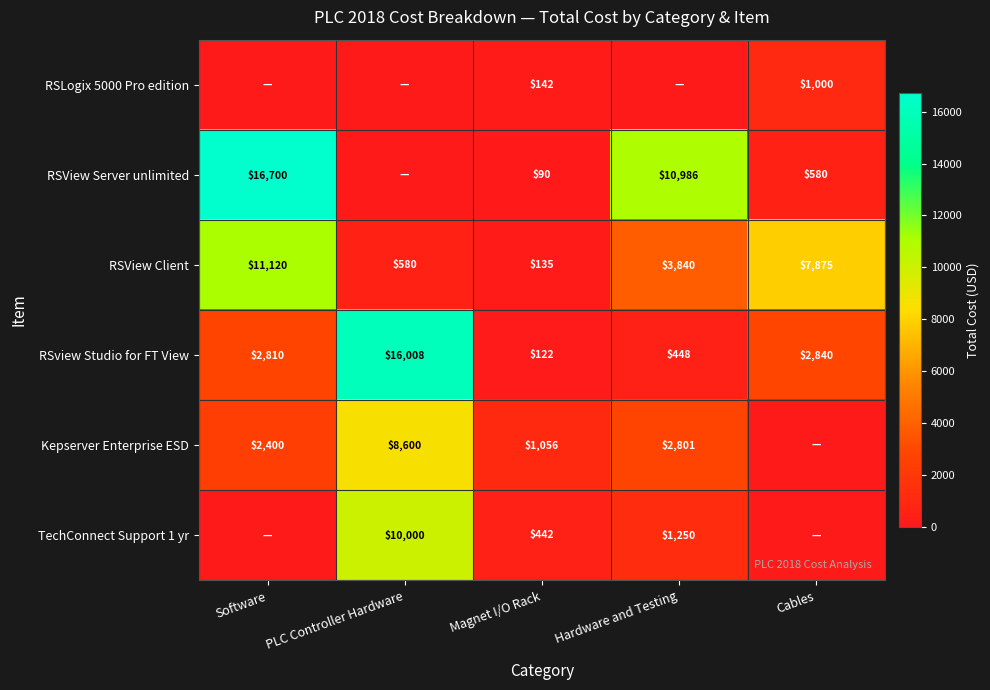

What is the total value across all series at Magnet I/O Rack?

1987